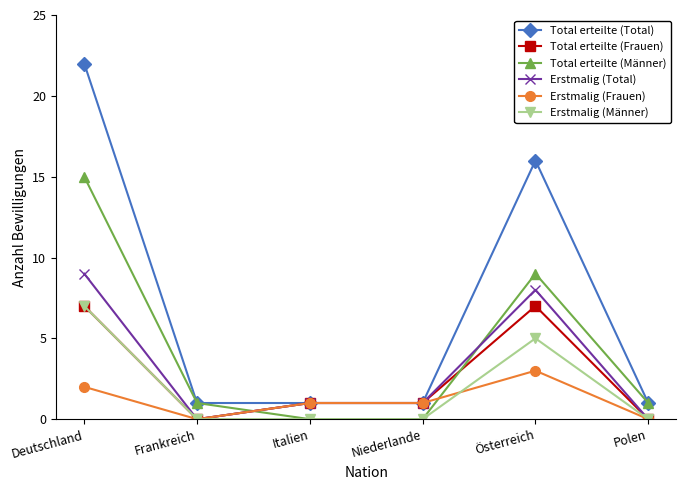

What is the difference between the maximum and minimum values in the Erstmalig (Frauen) series?

3